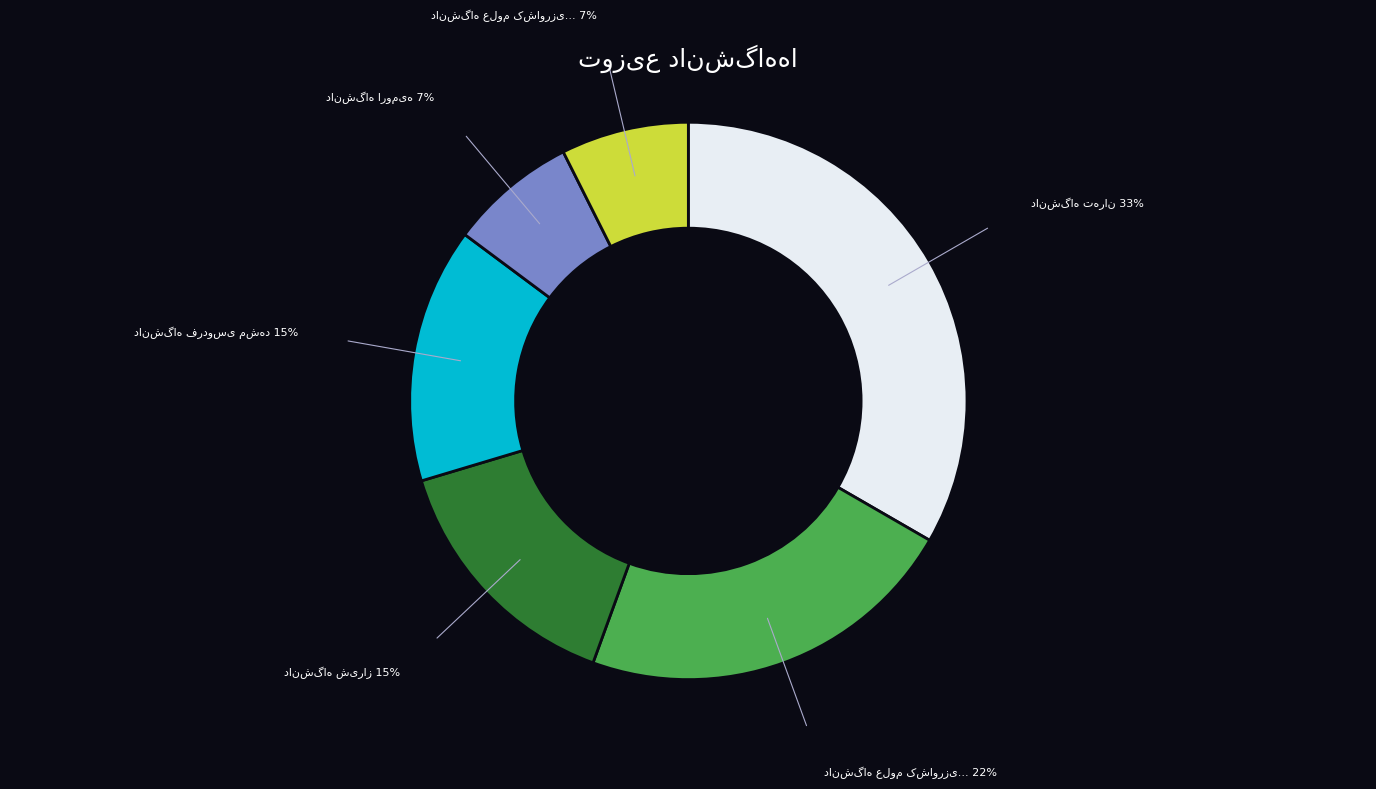

Does any single category account for the majority?

No